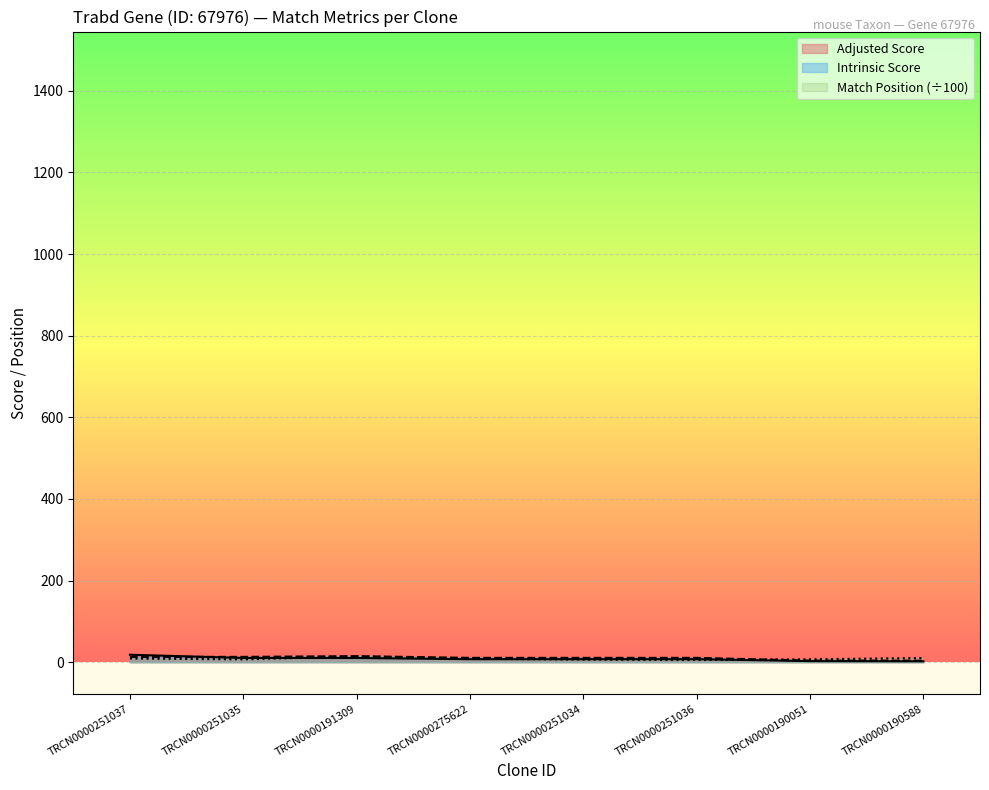

What is the label of the 7th point from the right?

TRCN0000251035